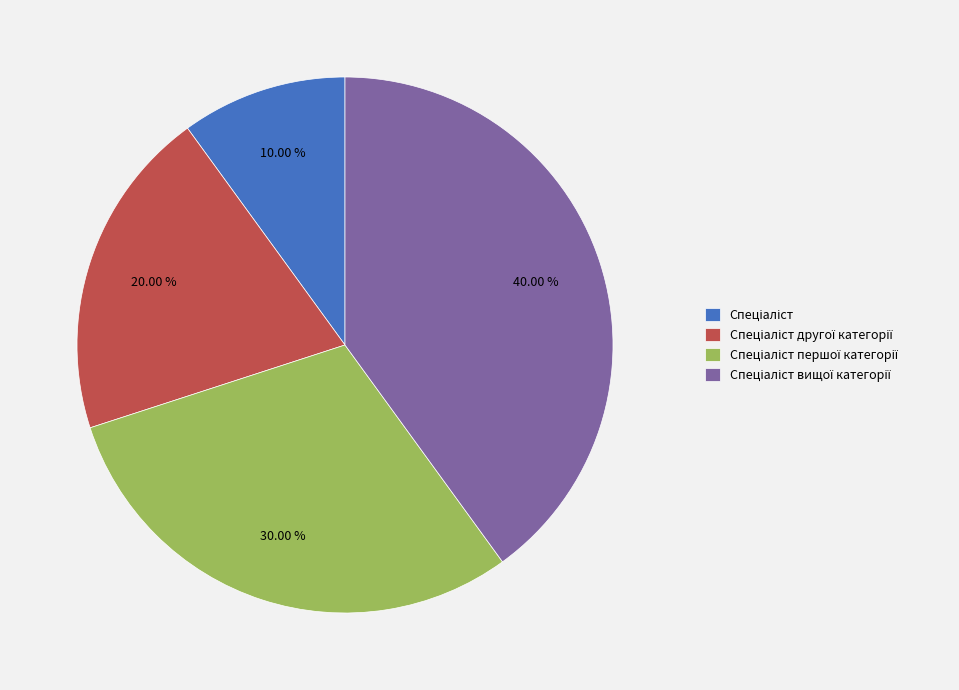

Is there any slice that represents more than half of the pie?

No